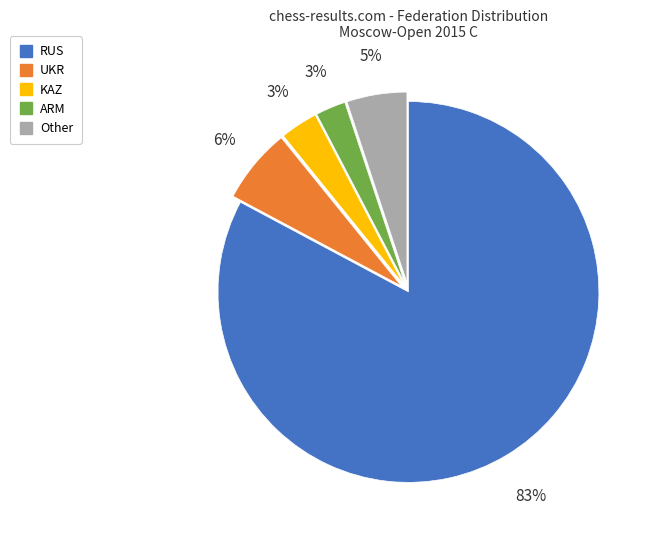

True or false: RUS accounts for 83% of the total.

True